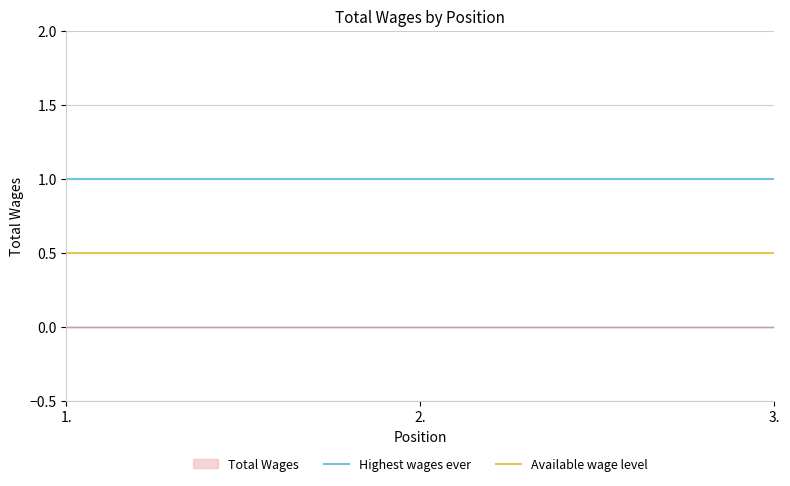

What is the minimum value for Available wage level?

0.5